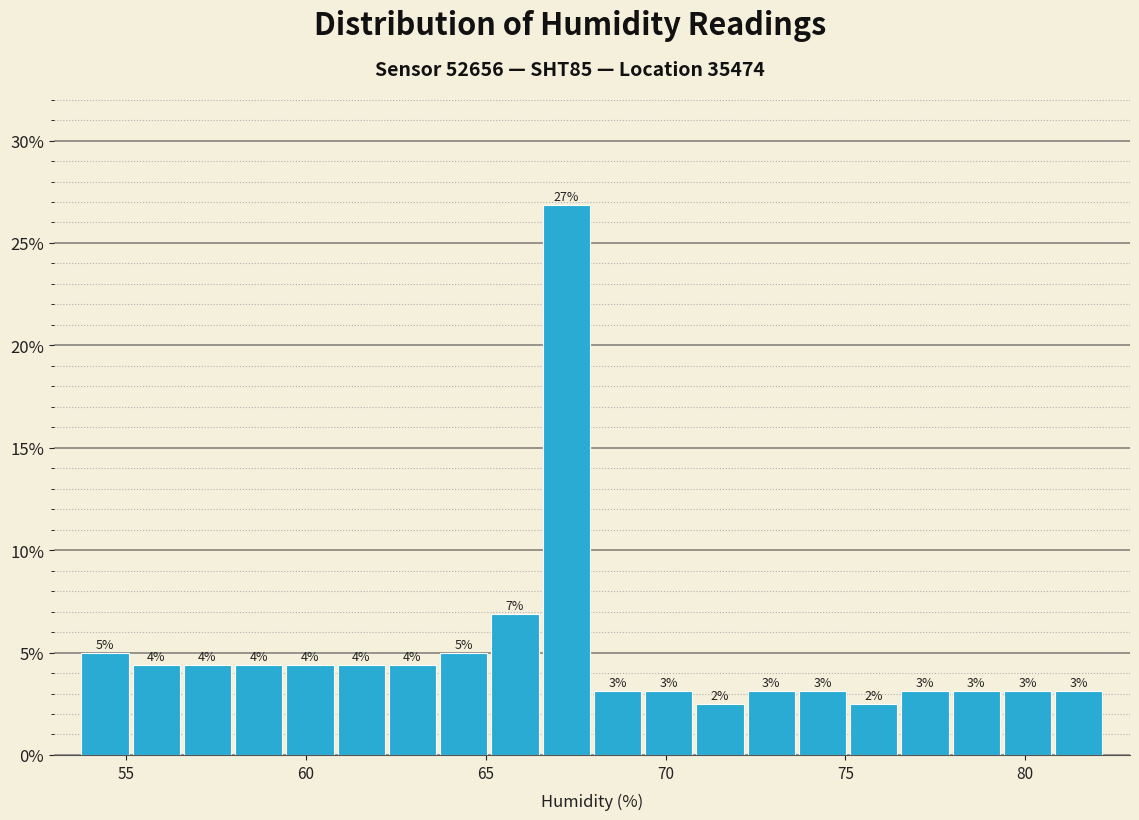

Around what value on the x-axis is the tallest bar? Give the approximate position of its centre, as read against the axis.

67.0